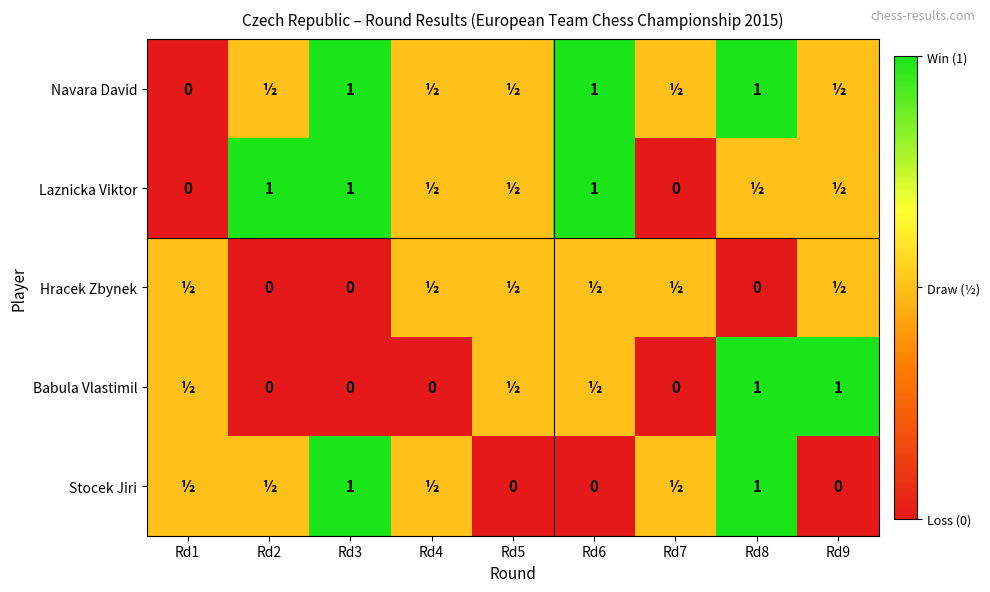

Is it true that Navara David equals 1.0 at Rd3?

True